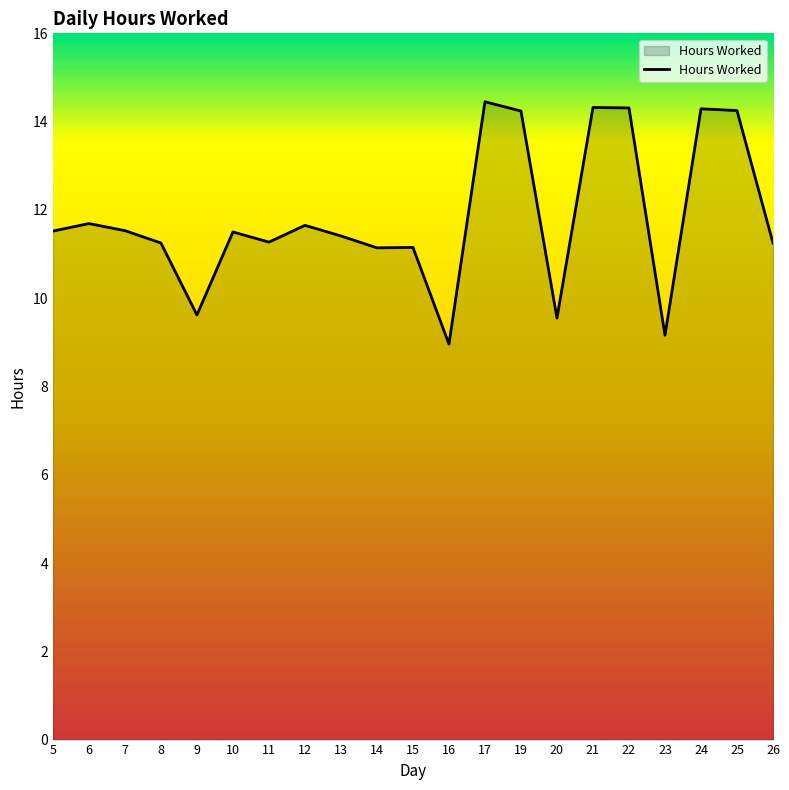

Does the chart display data point markers on the line(s)?

No